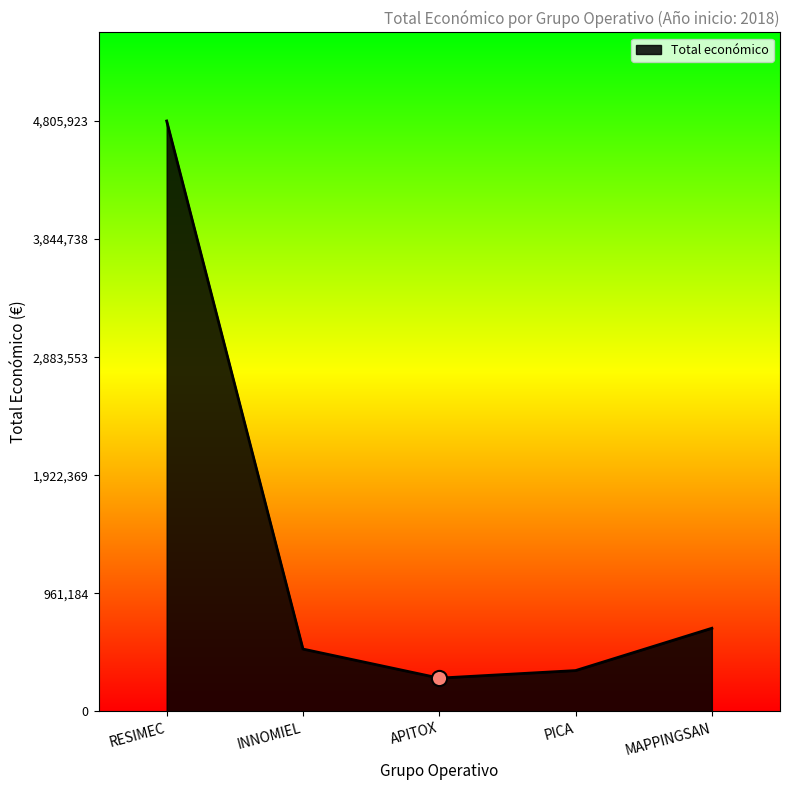

What is the change in value from RESIMEC to APITOX?

-4534371